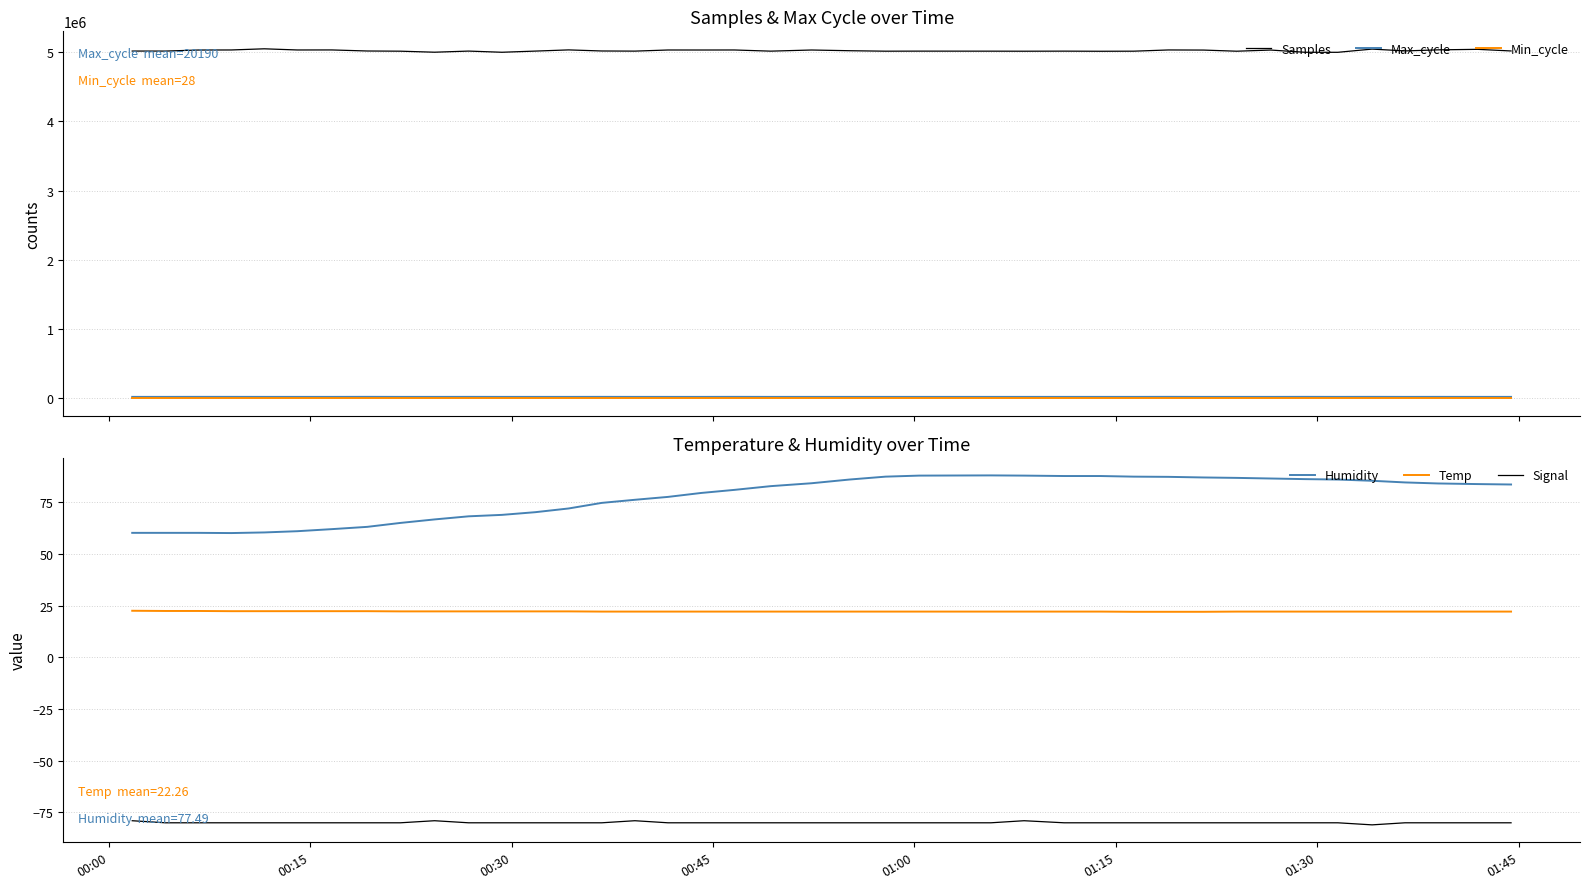

True or false: Max_cycle and Samples intersect in this chart.

False